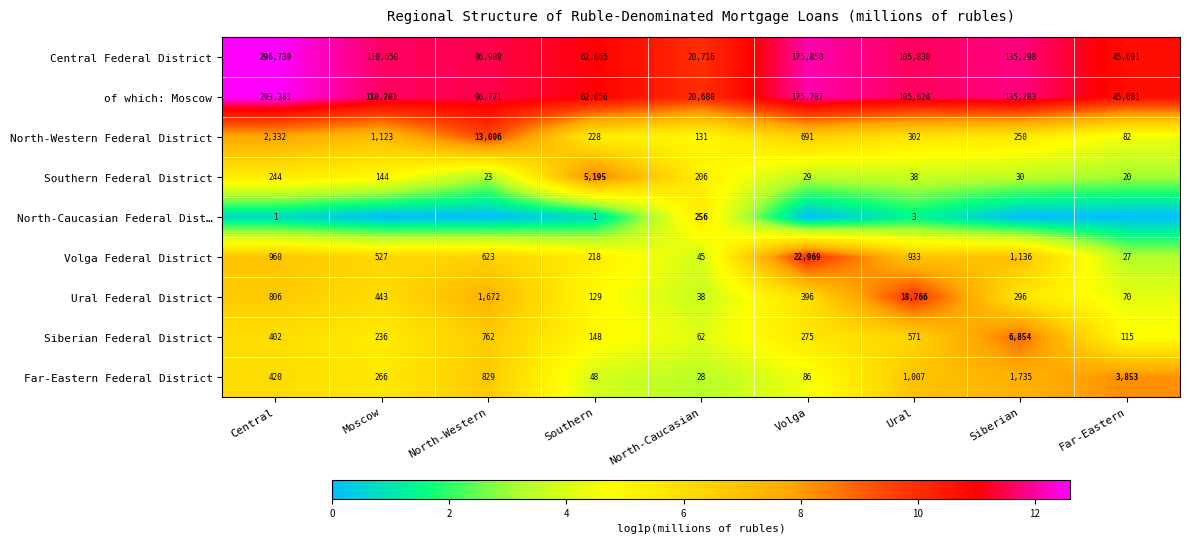

What is the greatest value displayed?

12.6